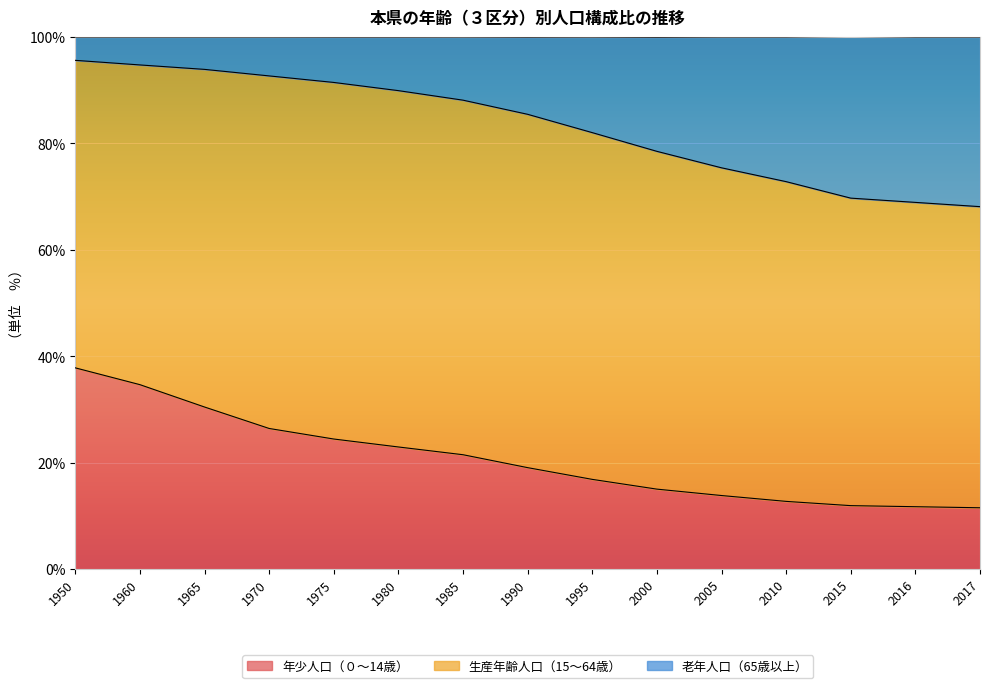

At which label is 老年人口（65歳以上） closest to 81?

1995